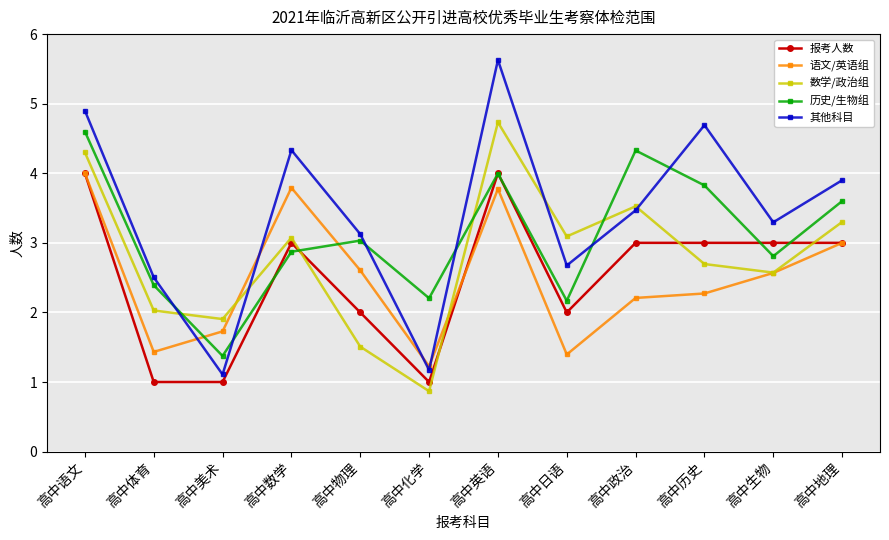

Rank the series at 高中历史 from lowest to highest value.

语文/英语组, 数学/政治组, 报考人数, 历史/生物组, 其他科目